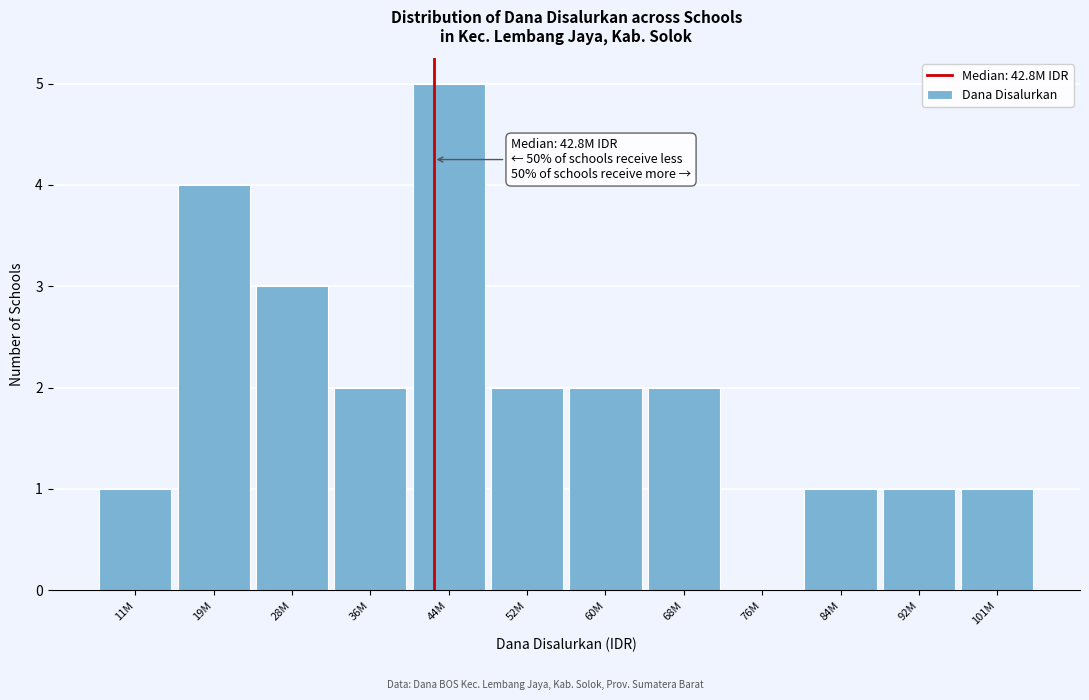

What is the sum of all values?

24